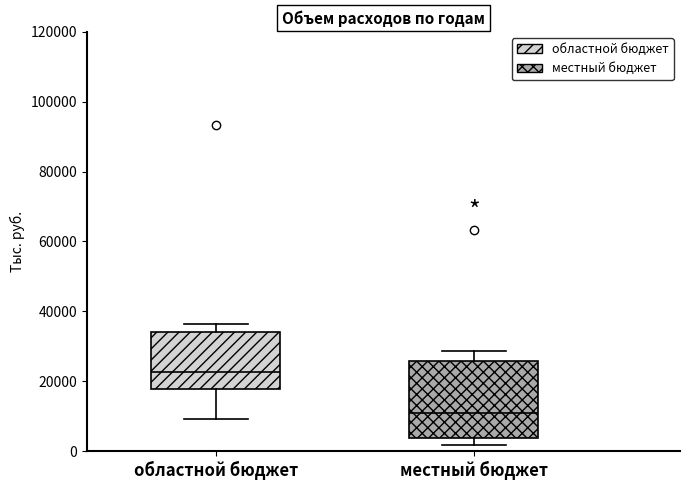

Where is the upper edge of the box for местный бюджет on the y-axis? The values are not printed on the chart, so give them approximately, as read against the axis.

26000